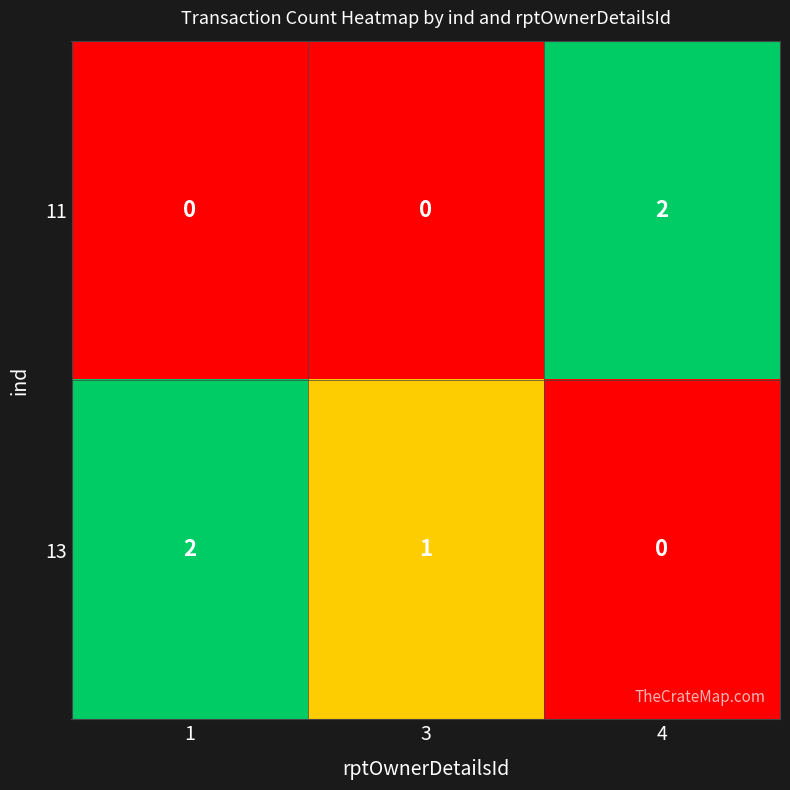

Where is 13 nearest to the value 1?

3